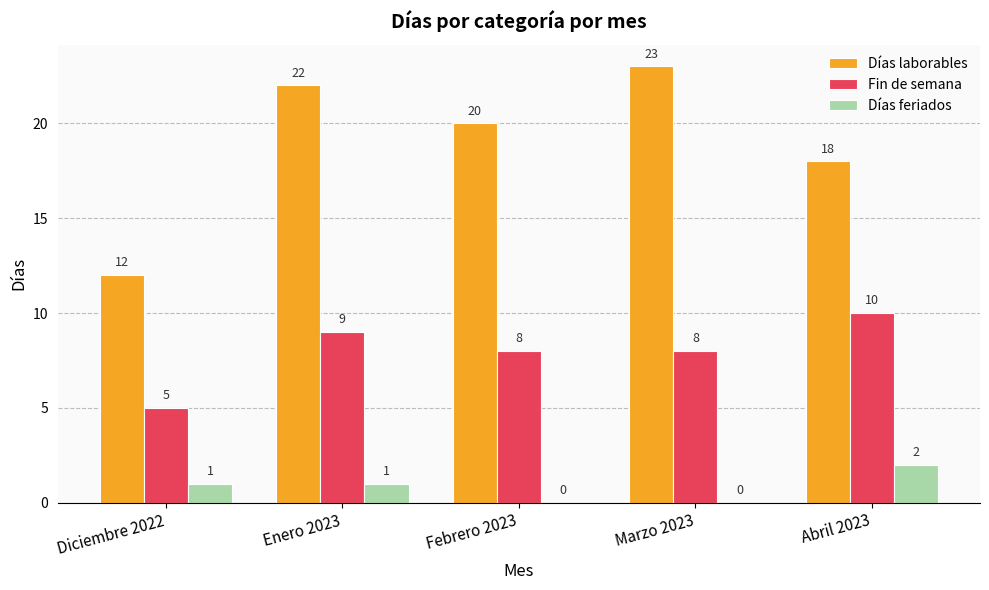

Between Febrero 2023 and Marzo 2023, which series saw the biggest shift?

Días laborables